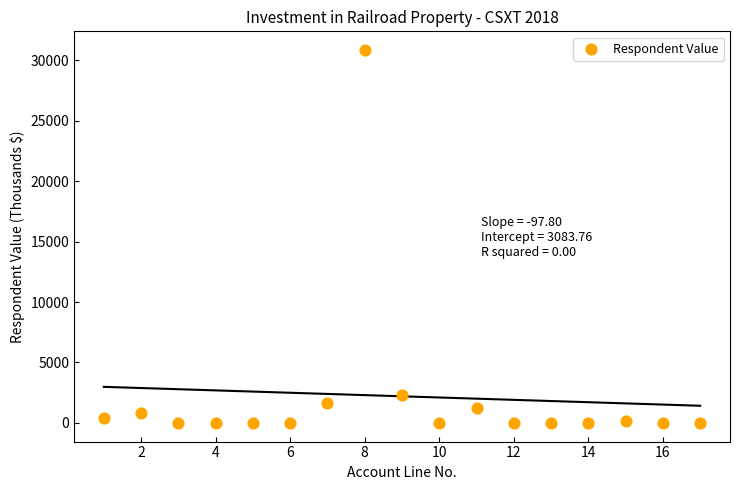

What is the range of X values (max minus min)?

16